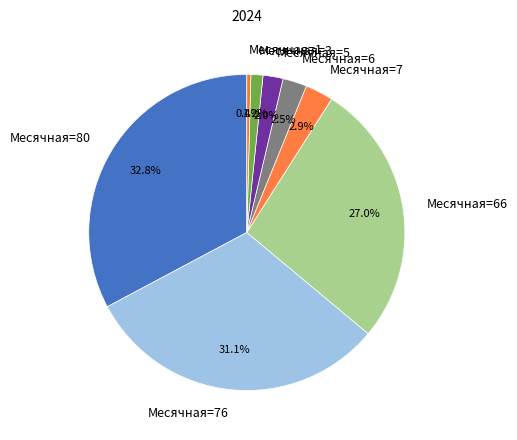

Does Месячная=1 account for over 50% of the chart?

No